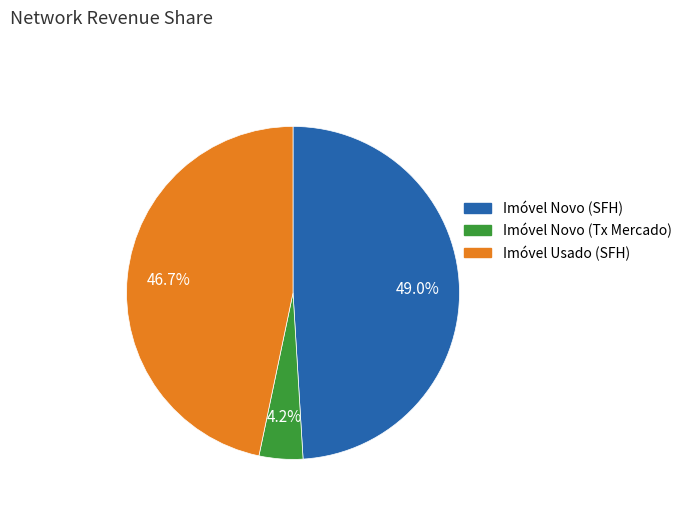

Is there any slice that represents more than half of the pie?

No